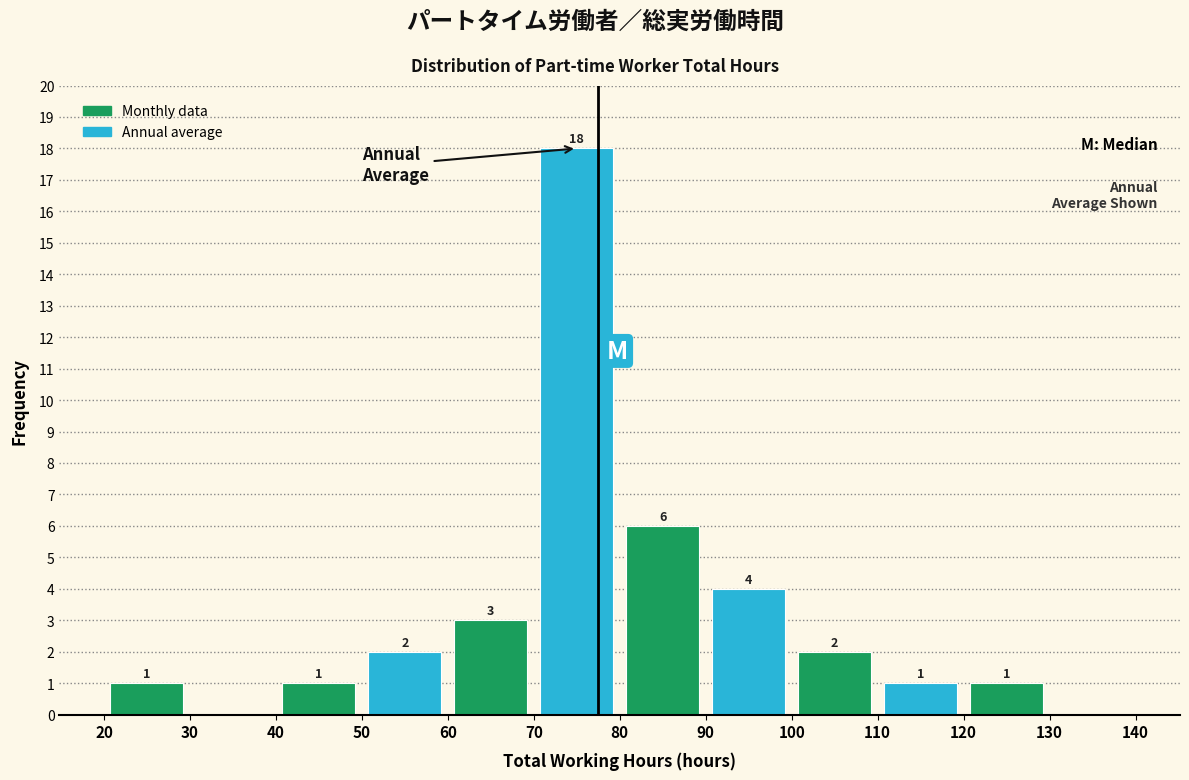

Over which range of the x-axis is the bar tallest?

70 to 80